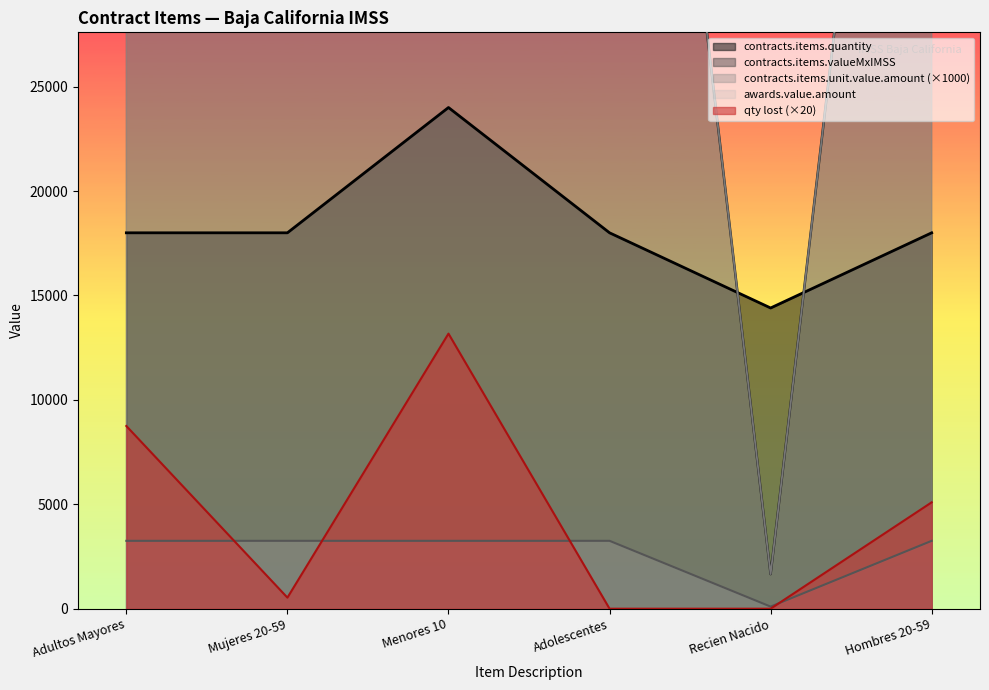

At Hombres 20-59, list the series in order from largest to smallest.

contracts.items.valueMxIMSS, awards.value.amount, contracts.items.quantity, contracts.items.unit.value.quantityLostMxI, contracts.items.unit.value.amount